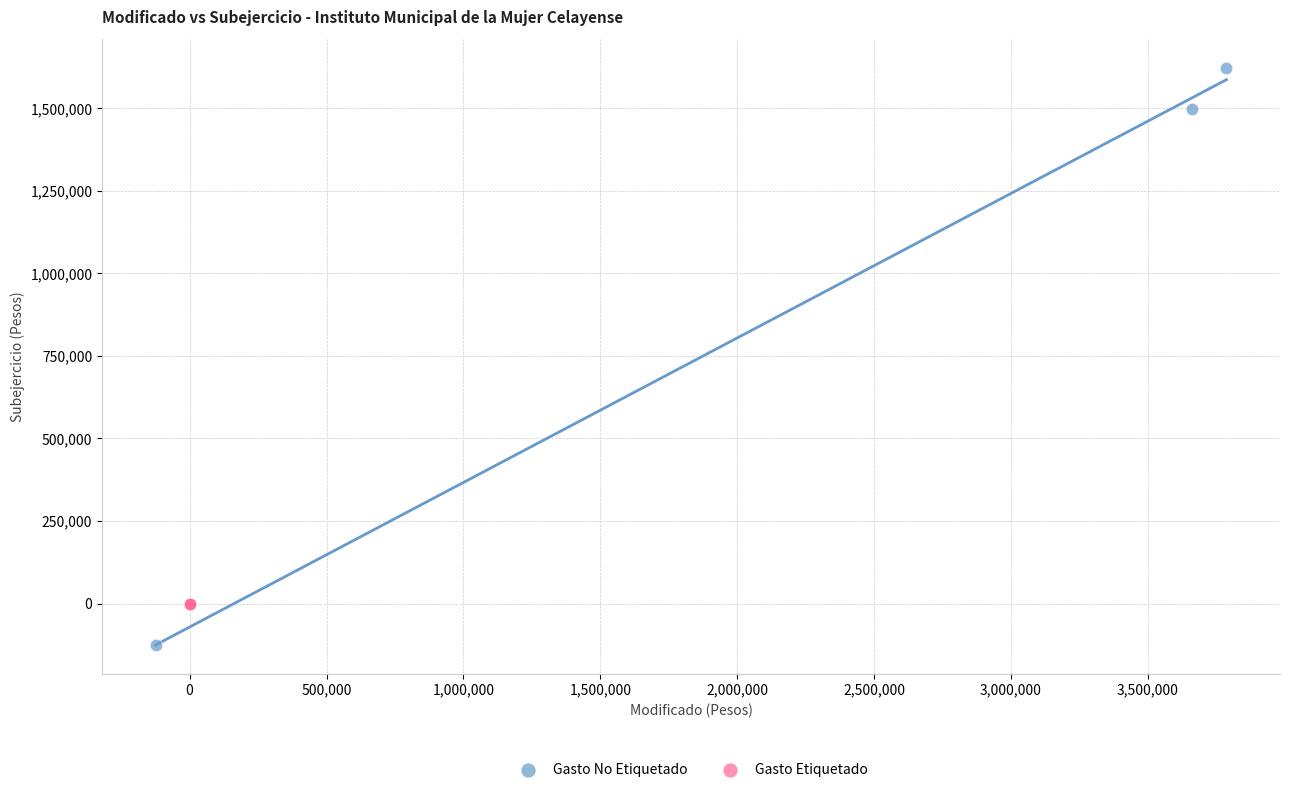

Which series contains the lowest Y value?

Gasto No Etiquetado